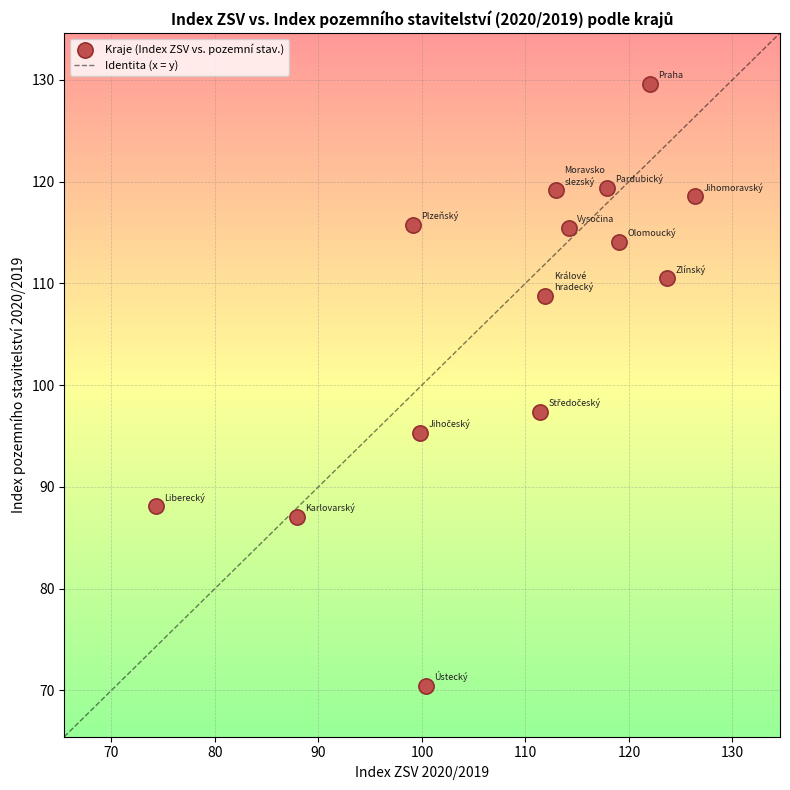

What is the range of Y values (max minus min)?

59.2